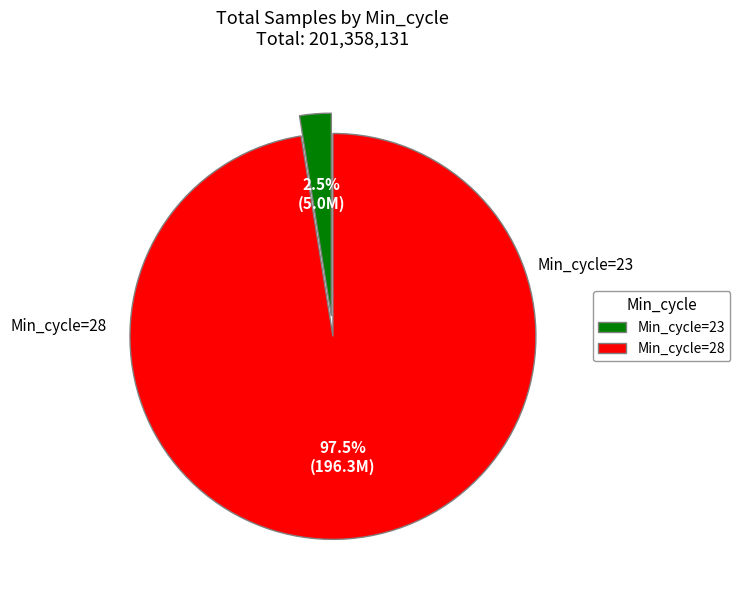

How many segments does this pie chart have?

2